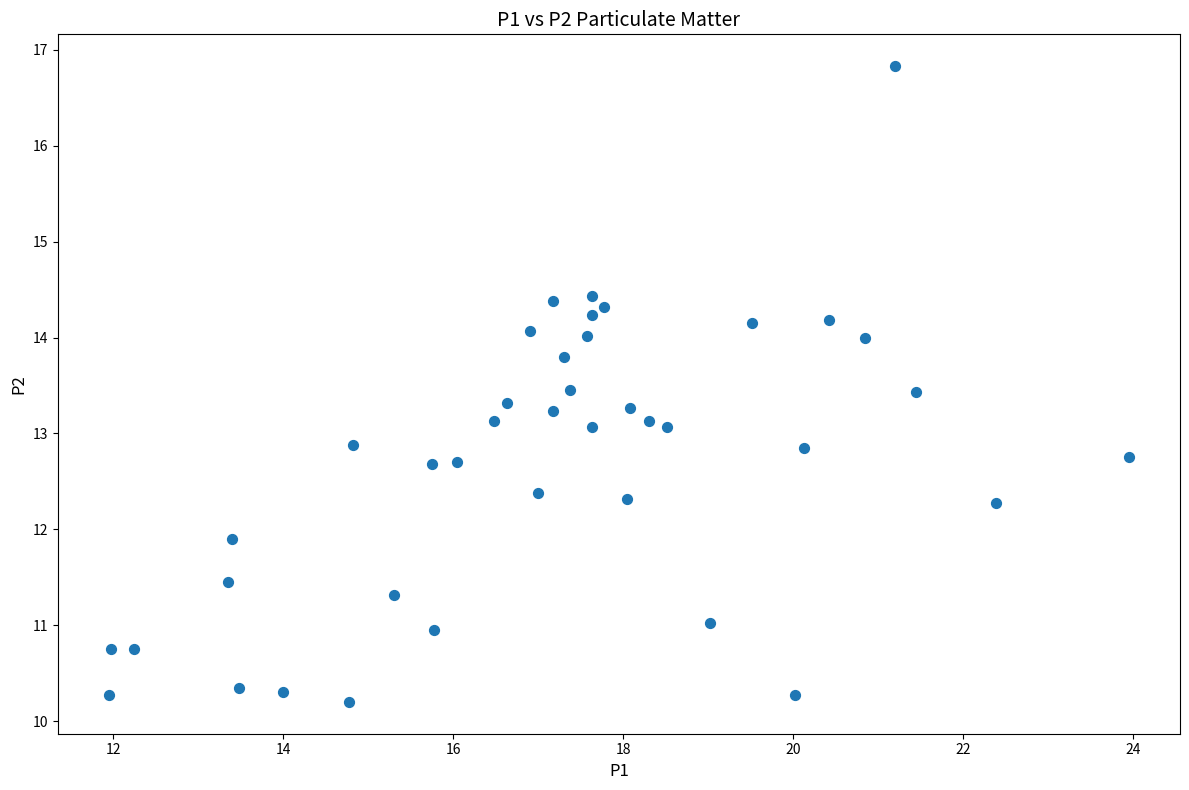

What is the range of X values (max minus min)?

12.0